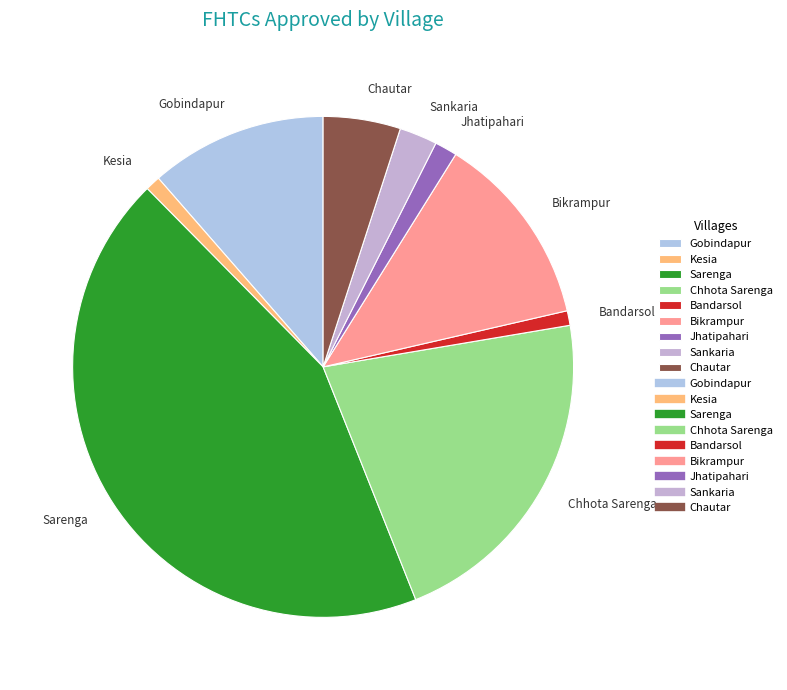

Does Bandarsol represent more than half of the total?

No